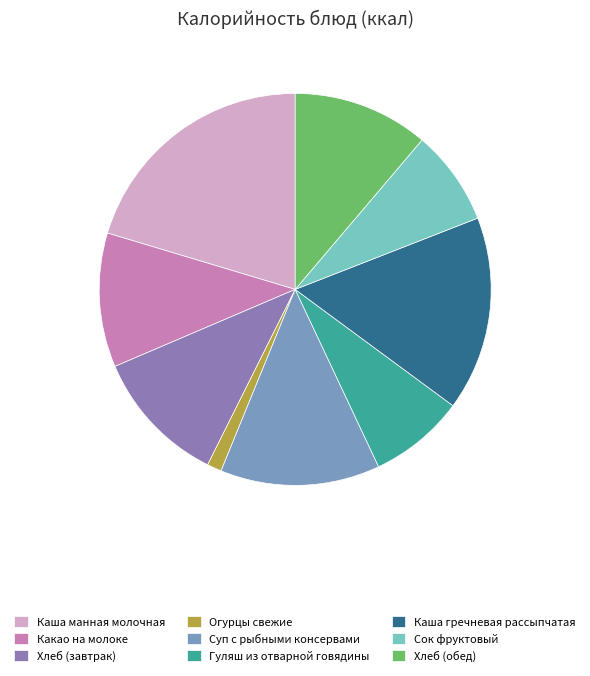

Does any single category account for the majority?

No